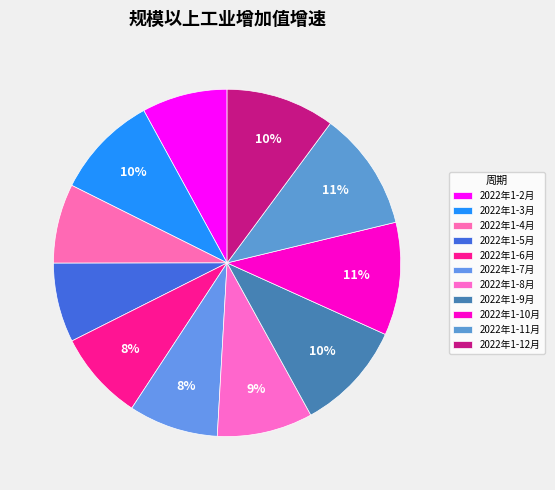

Approximately how many times larger is the value at 2022年1-3月 compared to 2022年1-5月?

1.3